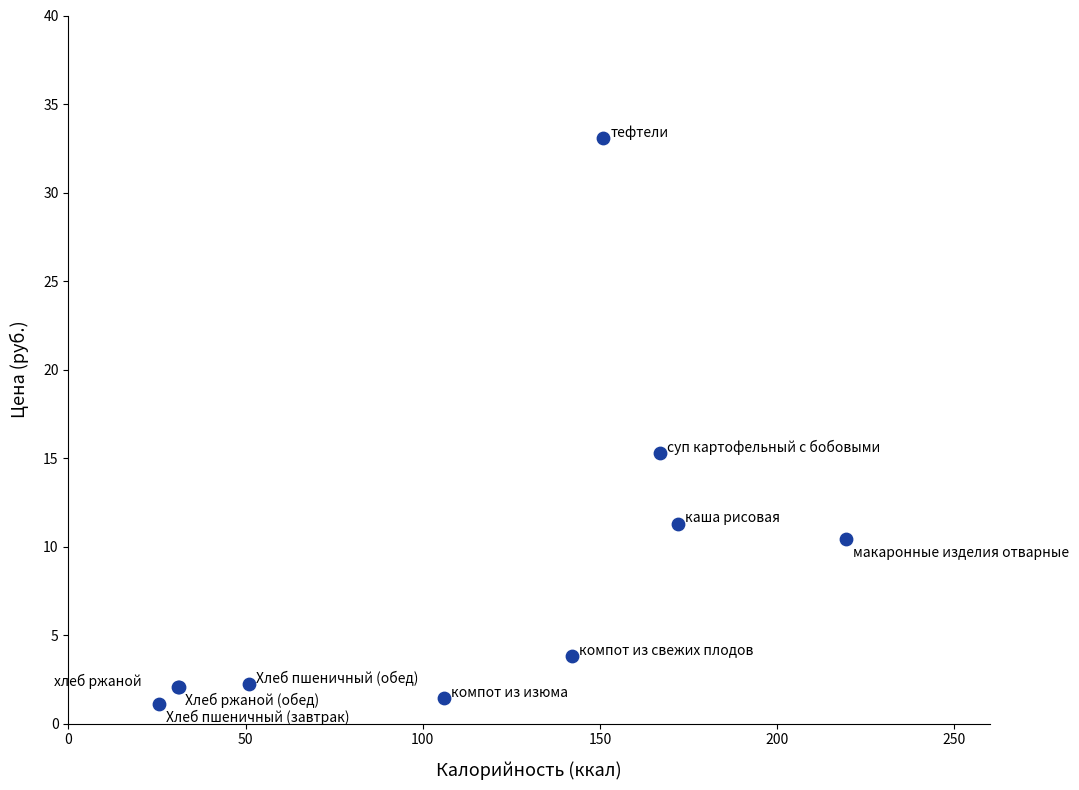

What Y value in the scatter plot is closest to 17?

15.3